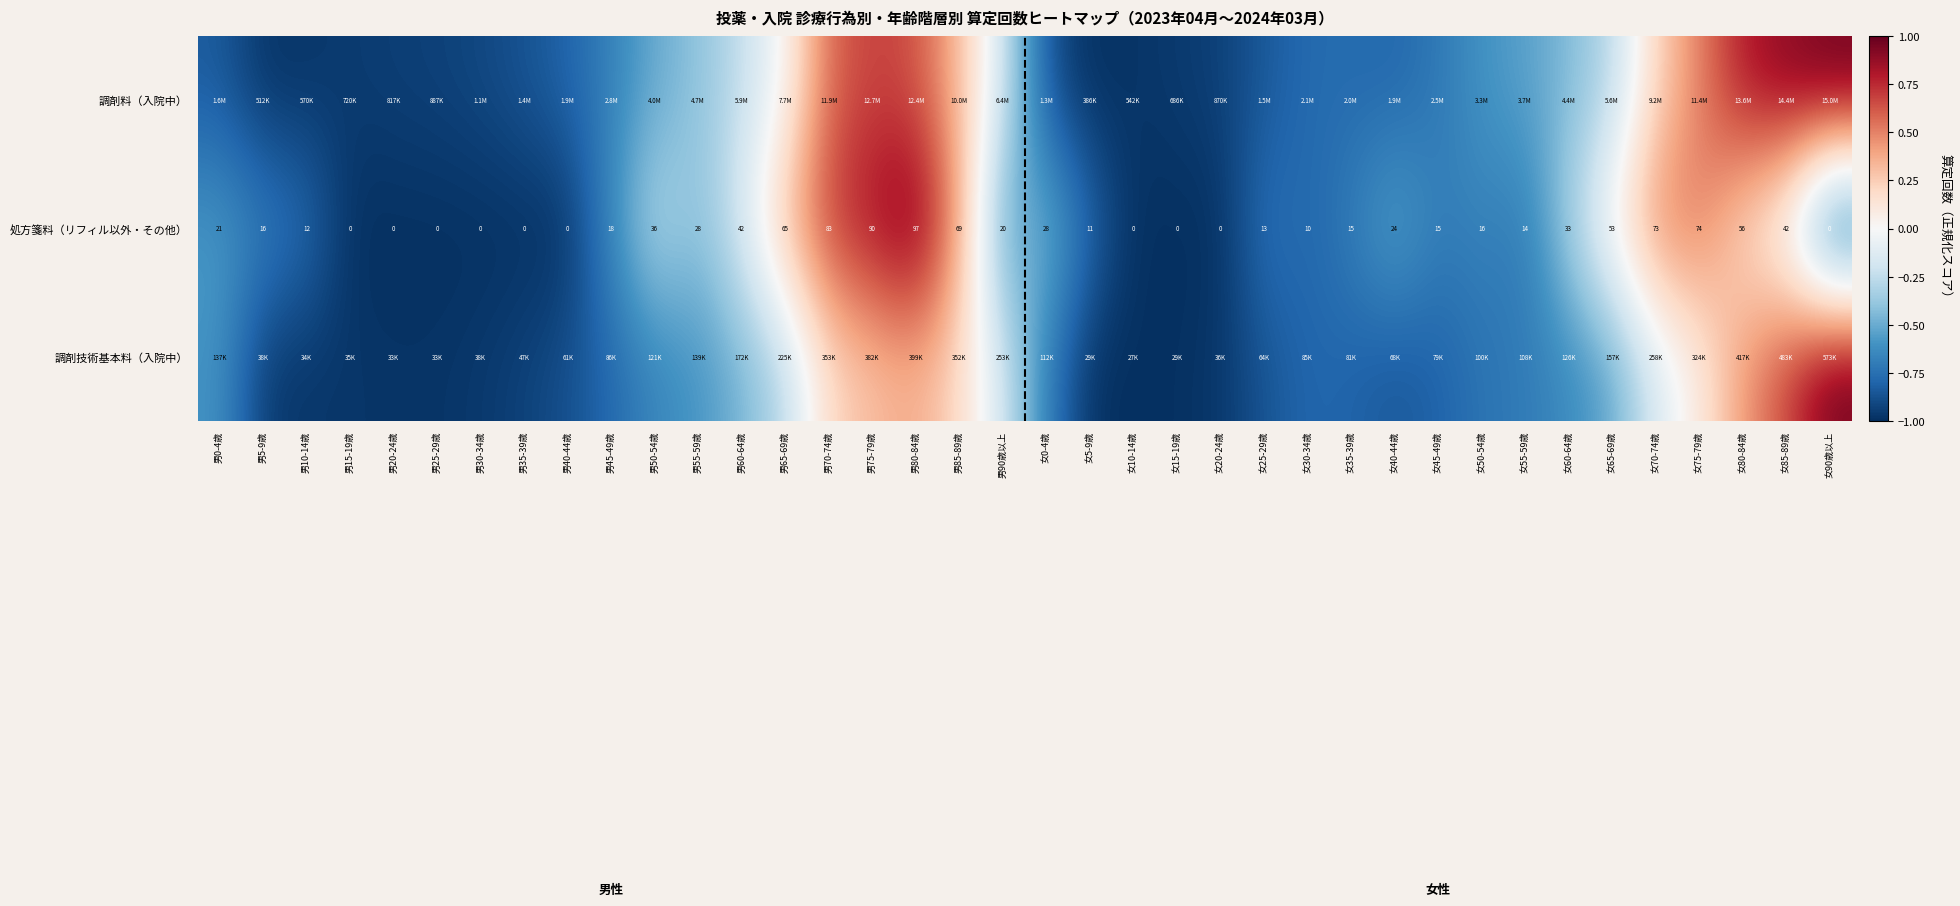

Between 男80-84歳 and 女0-4歳, which is larger?

男80-84歳